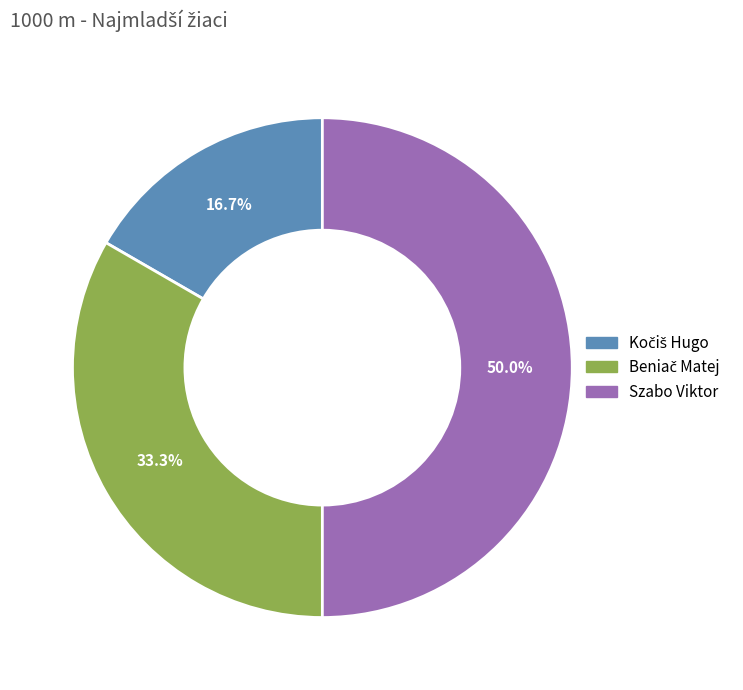

To the nearest percent, what percentage of the pie is Szabo Viktor?

50%